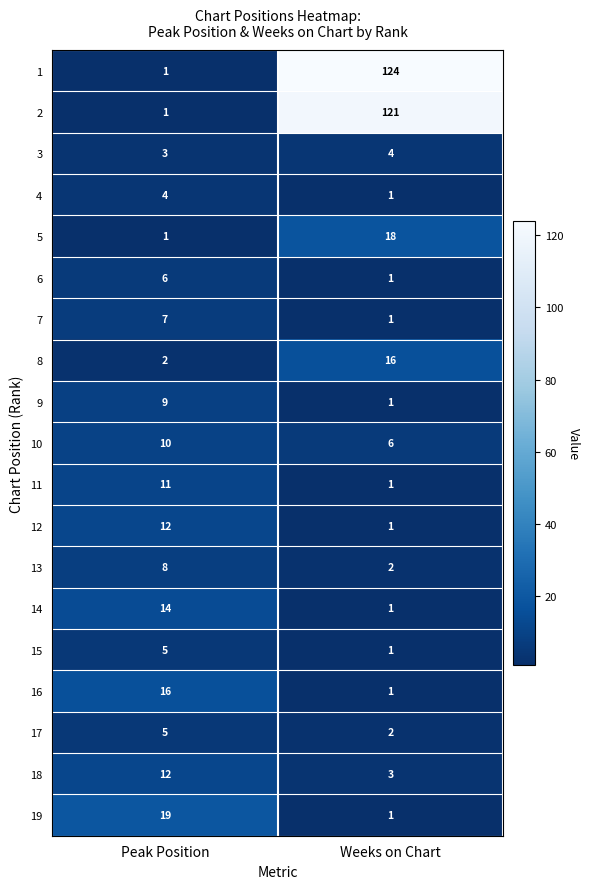

What is the difference between the 7 values at Peak Position and Weeks on Chart?

6